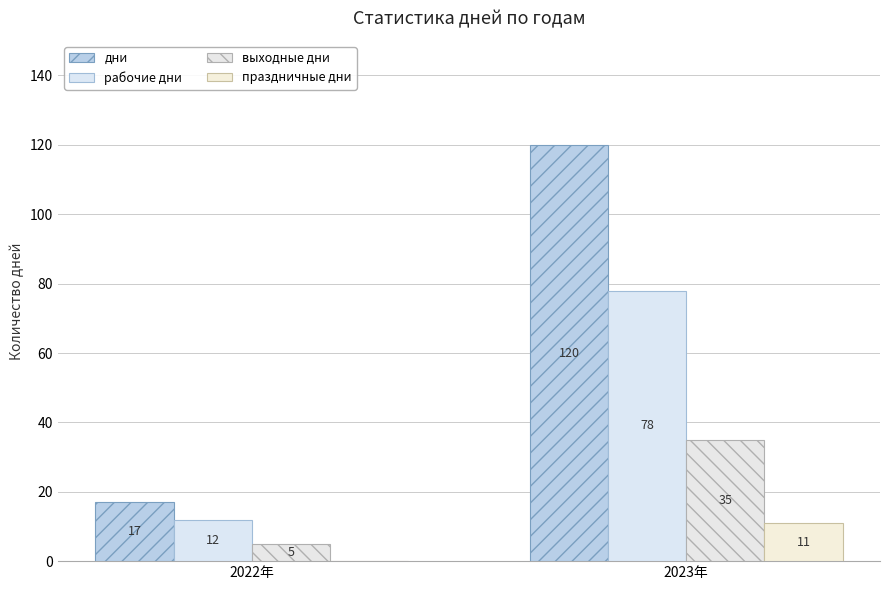

Count the number of data series in this chart.

4